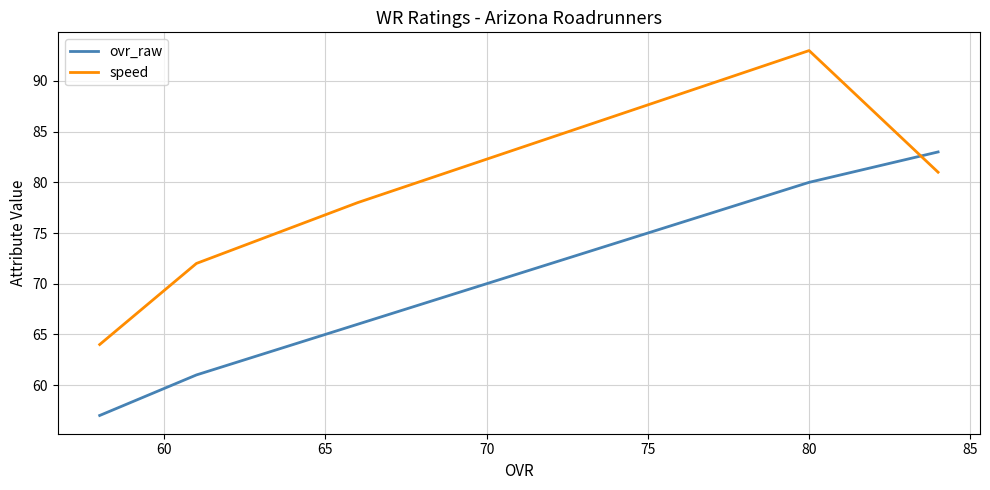

What is the minimum value for speed?

64